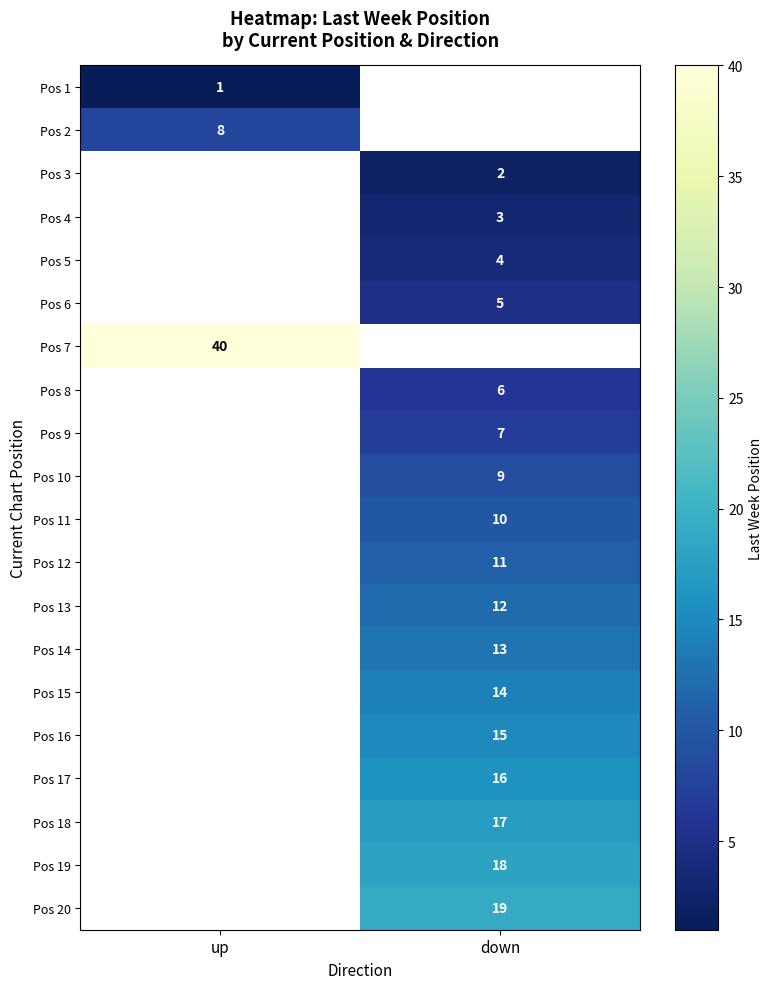

Is it true that Pos 11 equals 10 at down?

True